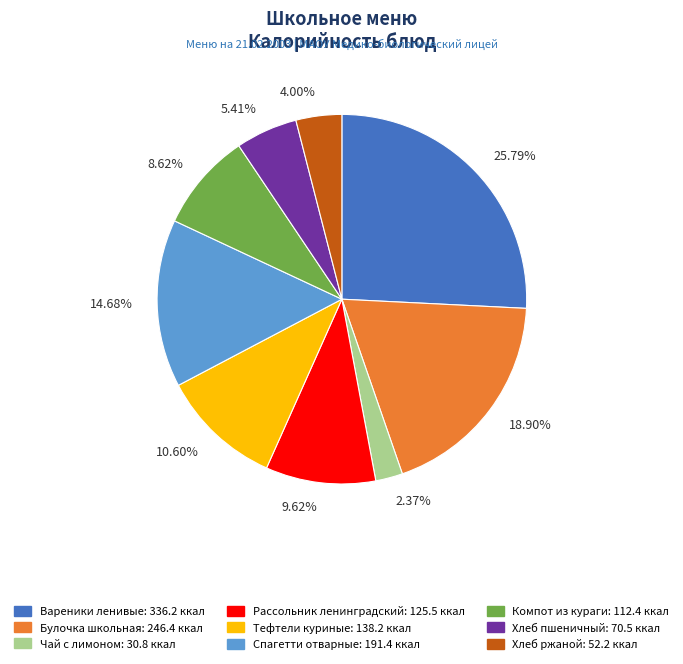

Approximately how many times larger is the value at 14.68% compared to 2.37%?

6.2